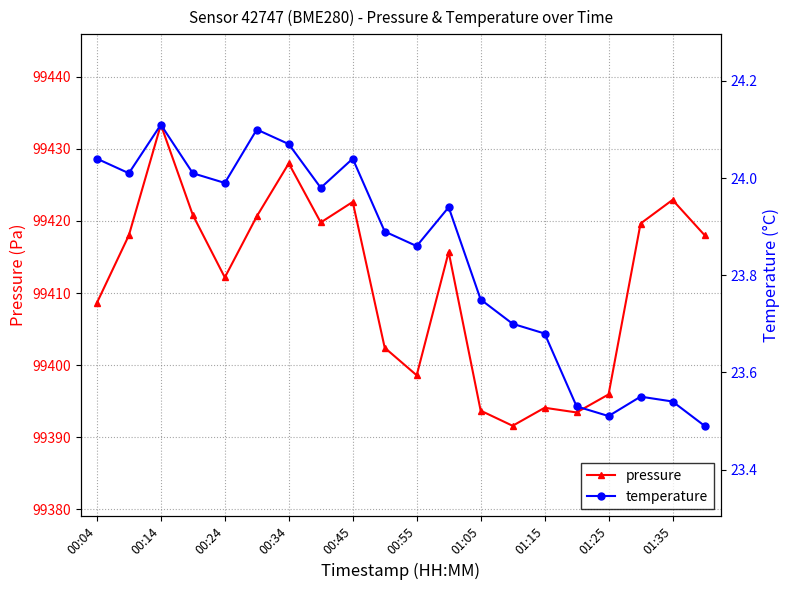

The pressure series shows 99433.3 at 00:14. True or false?

True